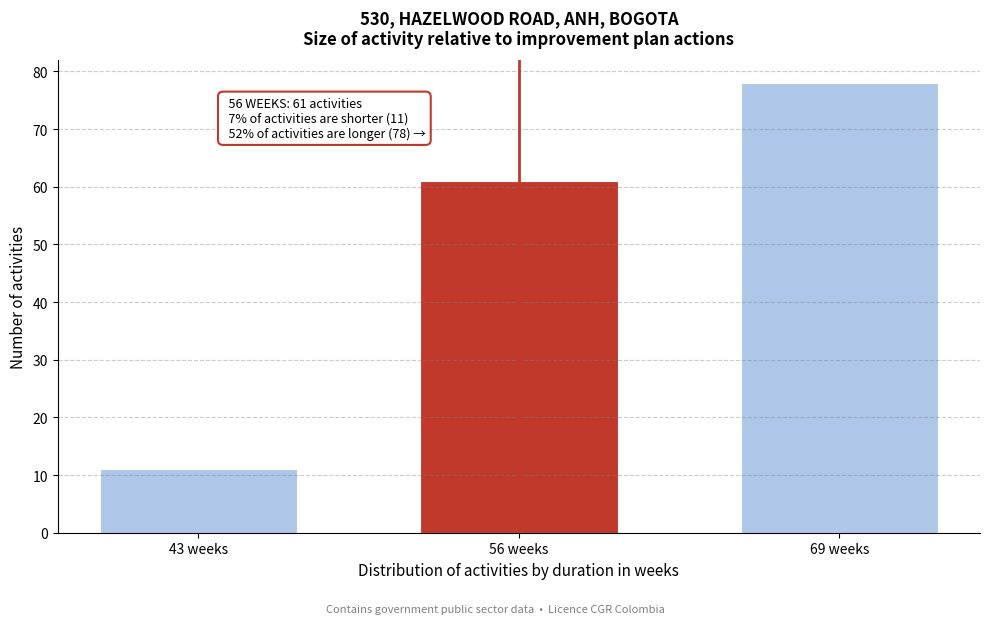

Reading right to left, what are all the values shown in this chart?

78	61	11